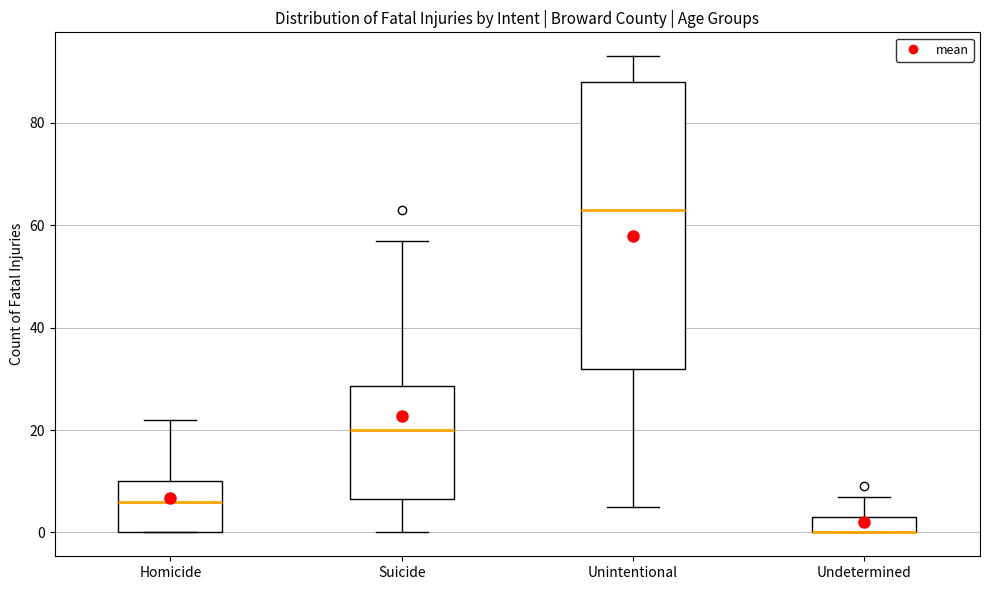

Reading left to right, transcribe this box plot: for each box, give where its median line is, the range the box spans, and where its two whiskers end, as read against the y-axis. The values are not printed on the chart, so give them approximately, as read against the axis.

Homicide: median 6, box 0 to 10, whiskers 0 to 22
Suicide: median 20, box 6 to 28, whiskers 0 to 58
Unintentional: median 64, box 32 to 88, whiskers 6 to 94
Undetermined: median 0 (drawn on the box's lower edge), box 0 to 4, whiskers 0 to 8